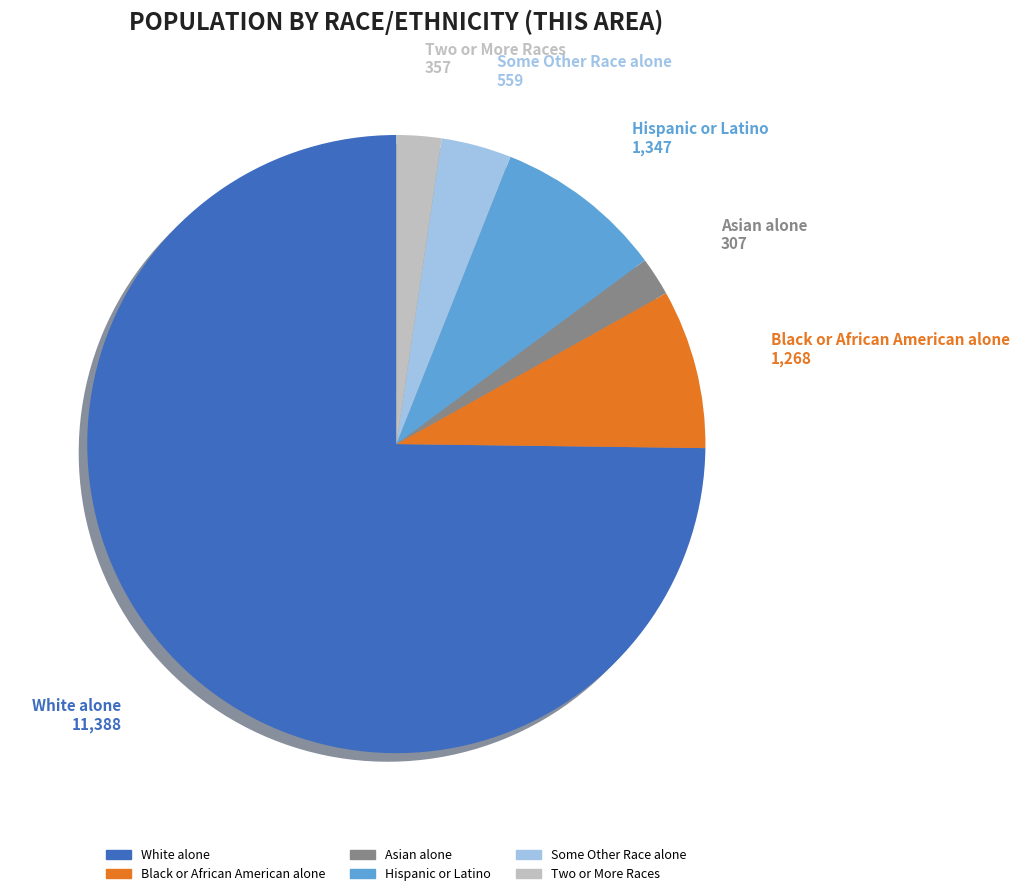

True or false: Hispanic or Latino accounts for 9% of the total.

True